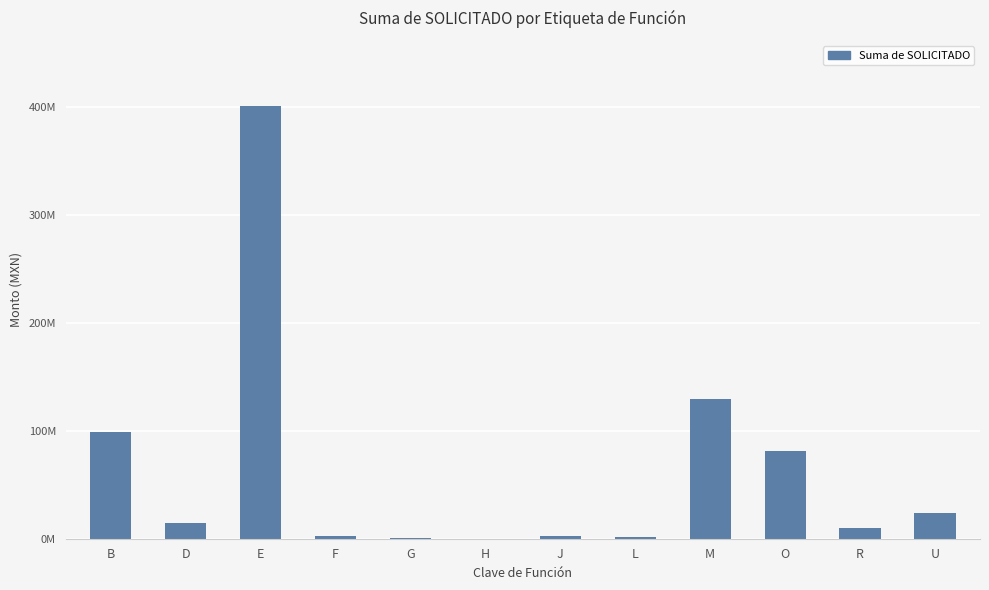

Which label corresponds to the smallest value in the chart?

H